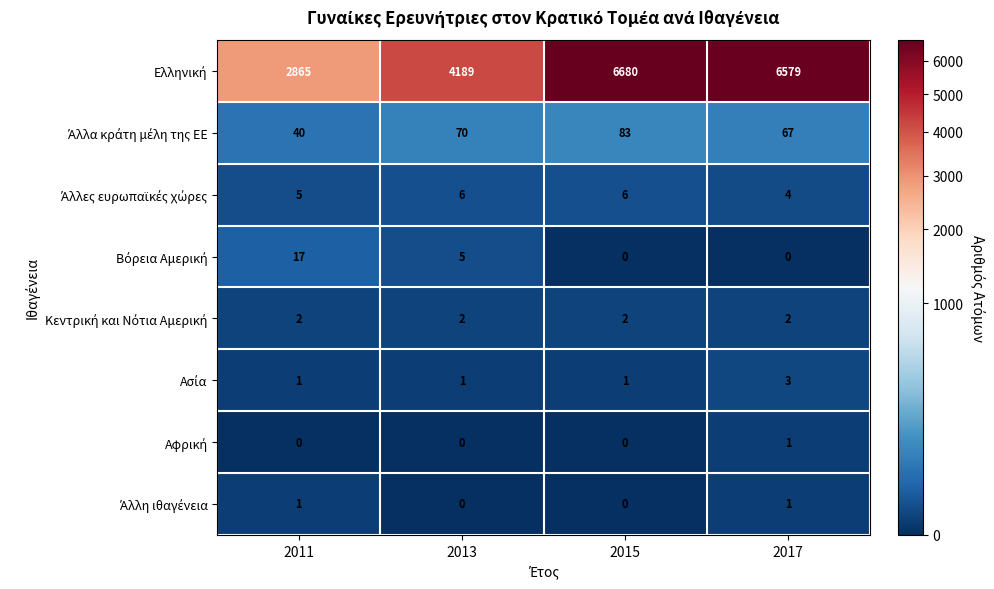

What is the spread (max minus min) of values at 2017?

6579